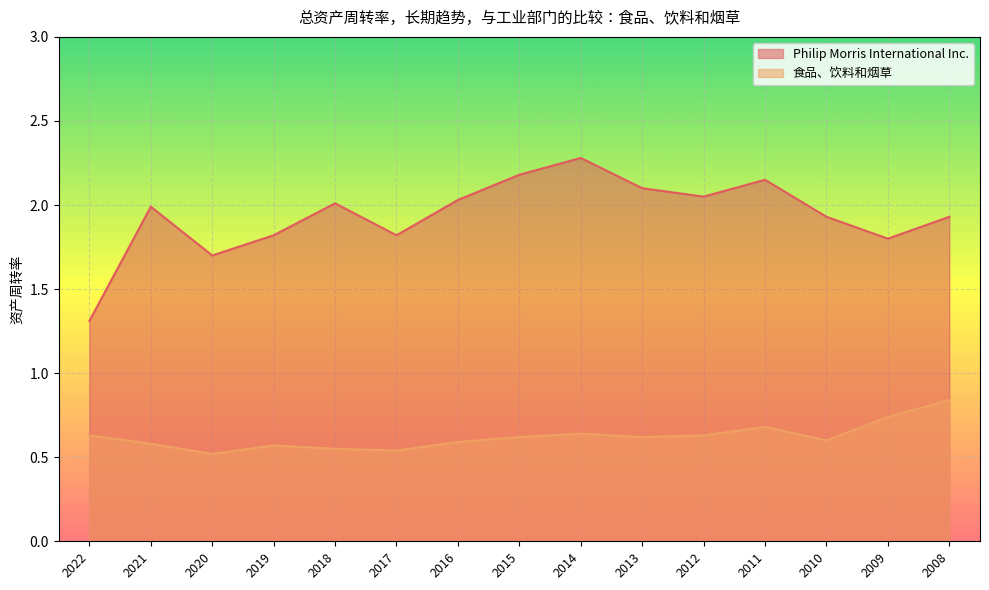

Is it true that 食品、饮料和烟草 equals 1.2 at 2008?

False